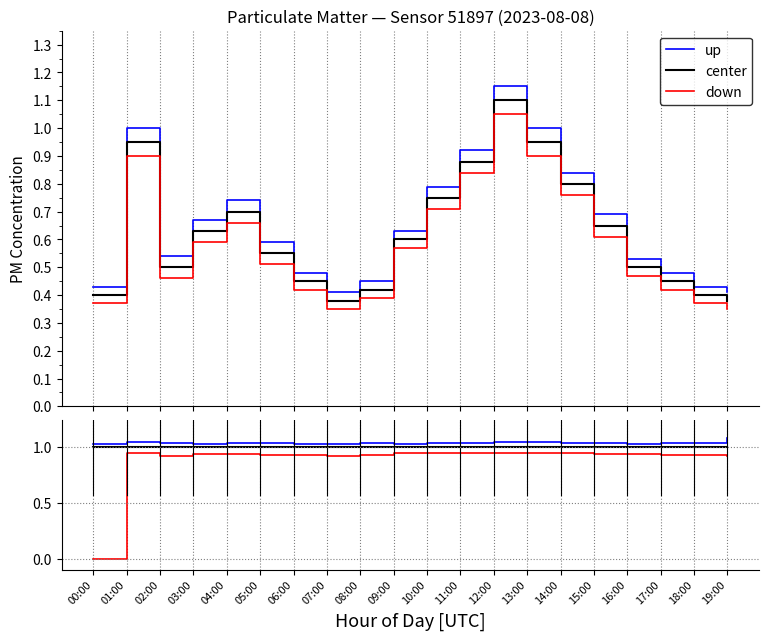

Is this an area chart (filled region under the line)?

No